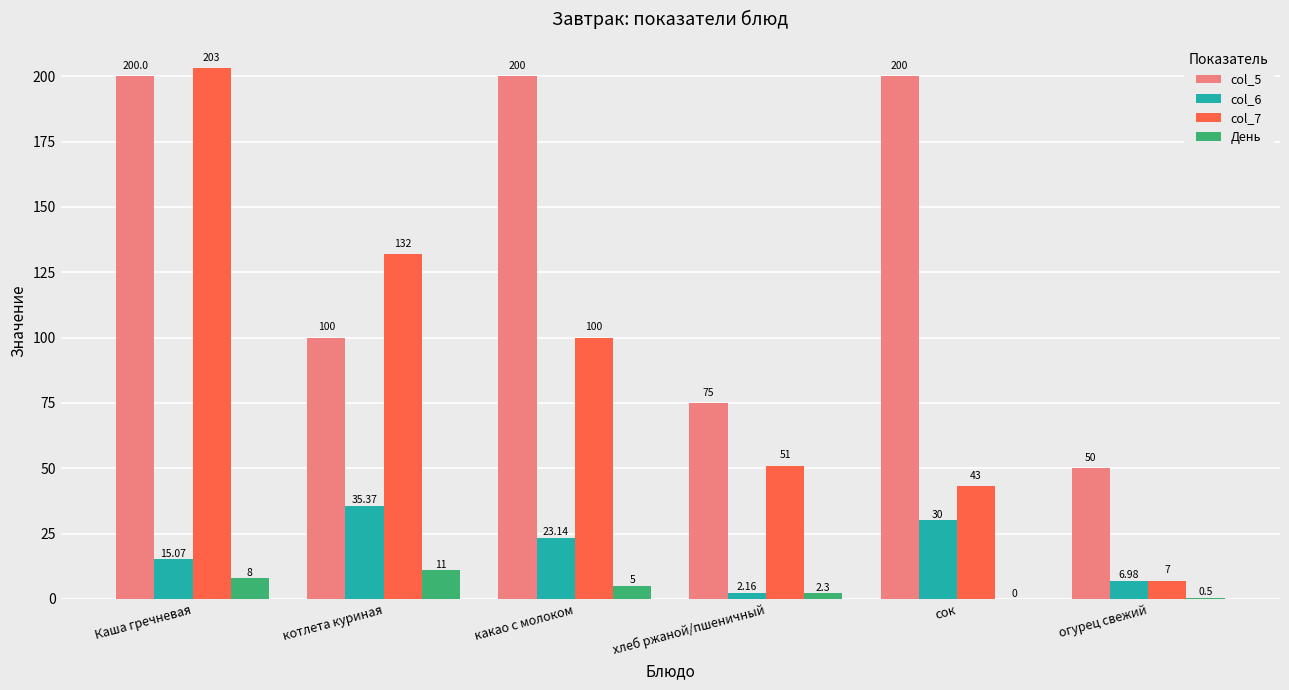

At which label is col_5 closest to 125?

котлета куриная